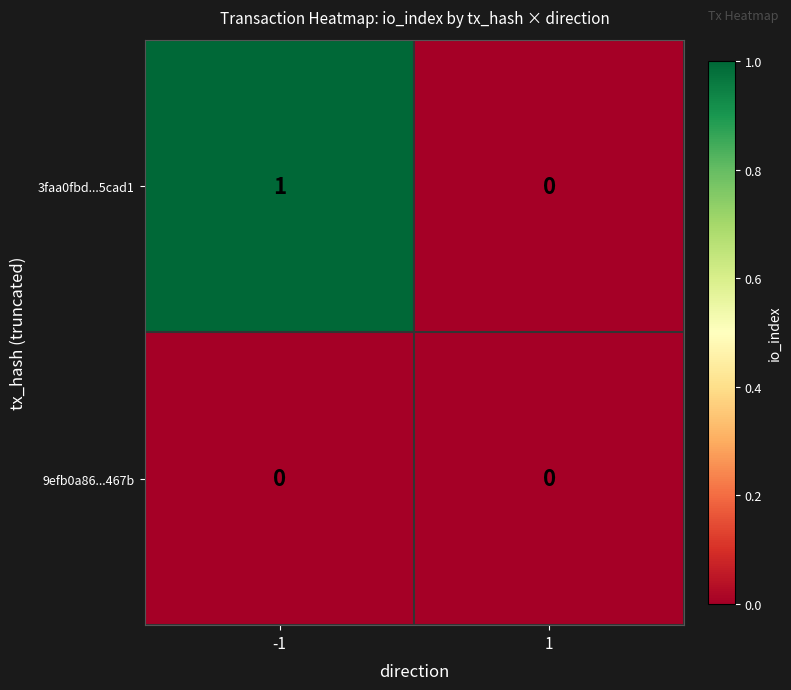

Rank the series by their maximum value, from highest to lowest.

3faa0fbd...5cad1, 9efb0a86...467b